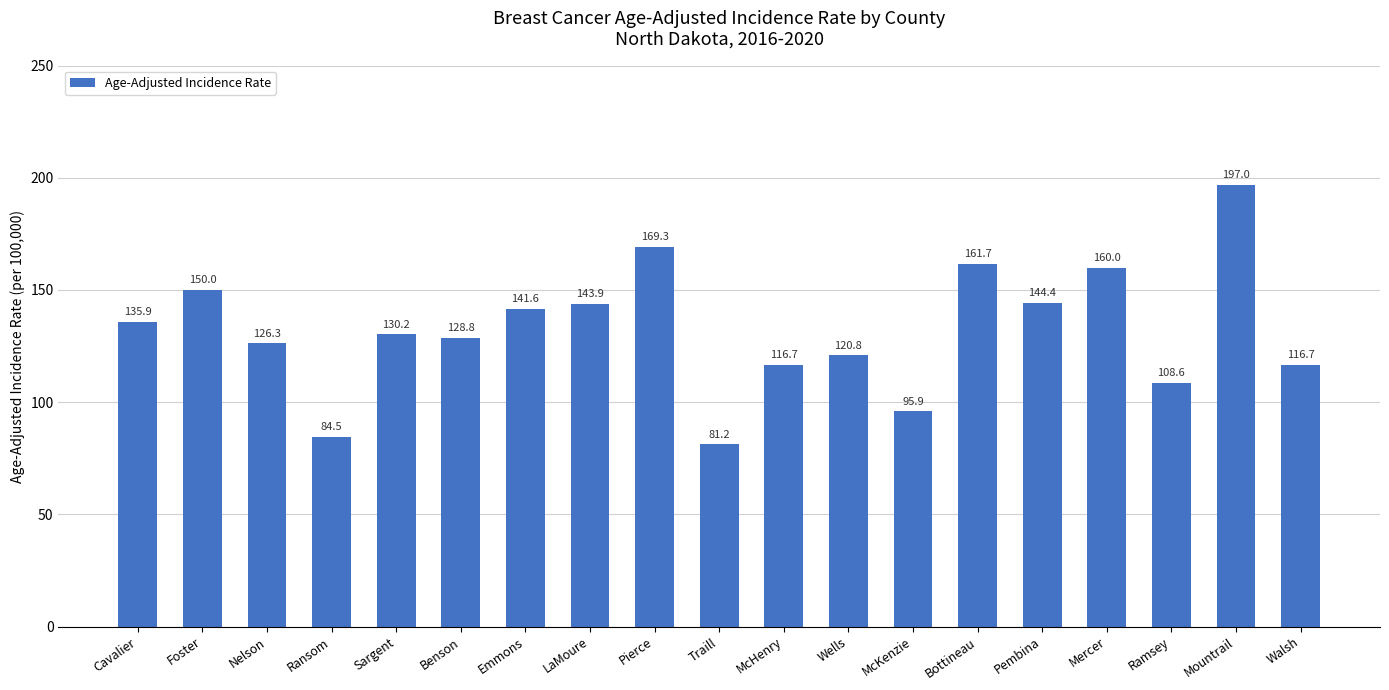

At which label is the value closest to 139?

Emmons